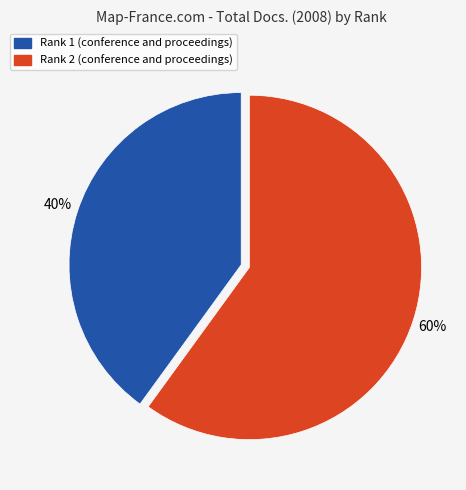

How many slices are in this pie chart?

2